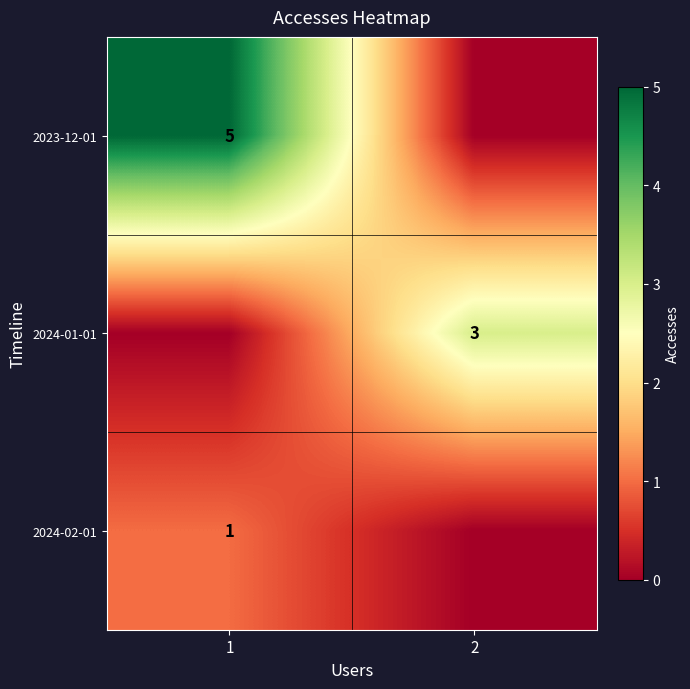

Which label corresponds to the smallest value in the chart?

2